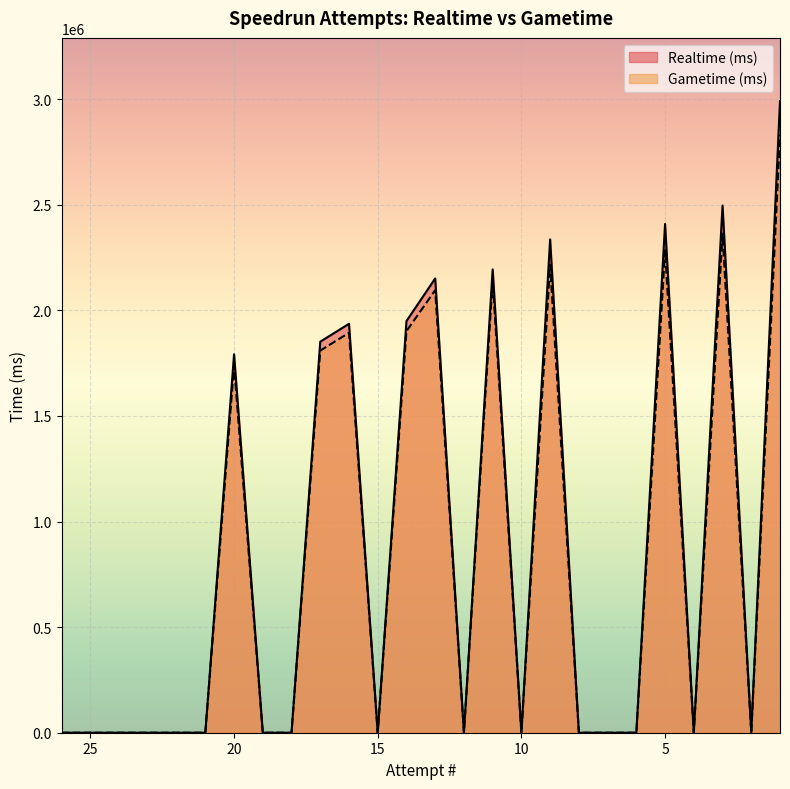

True or false: Gametime (ms) has a value of -1362150 at 24.

False